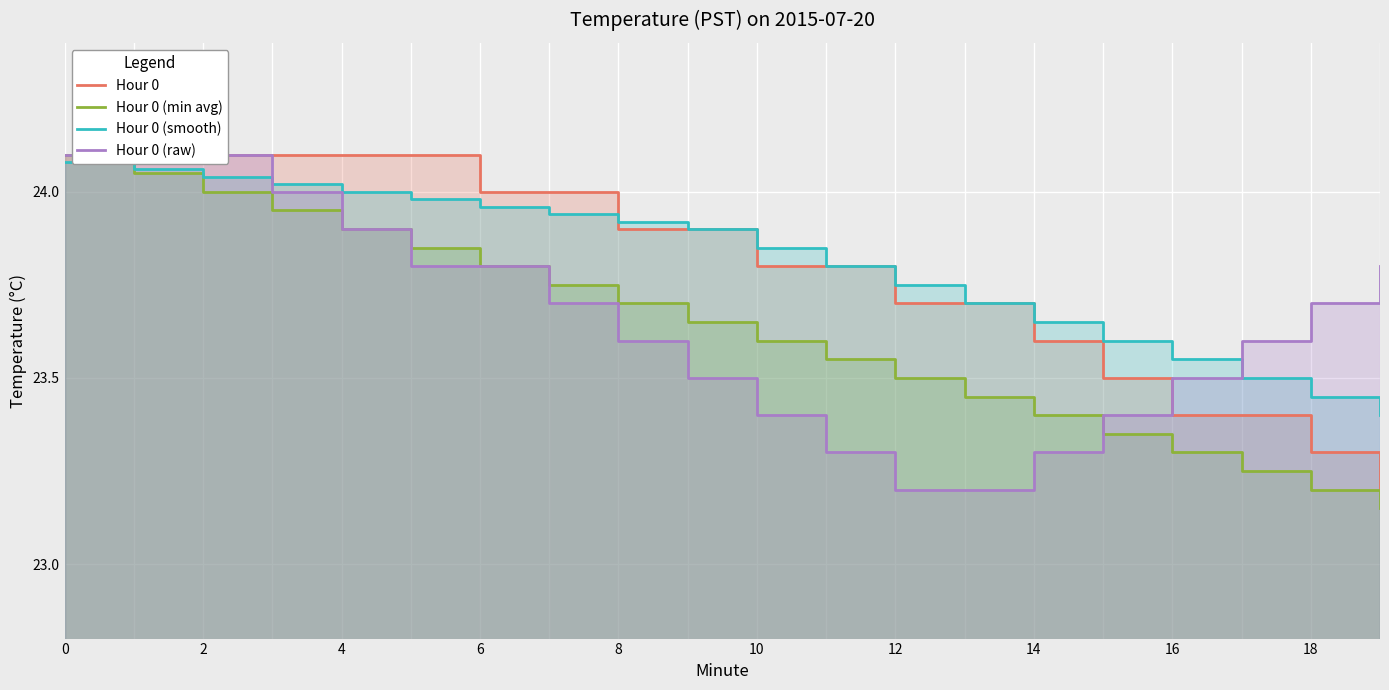

What is the sum of all Hour 0 (min avg) values?

472.5